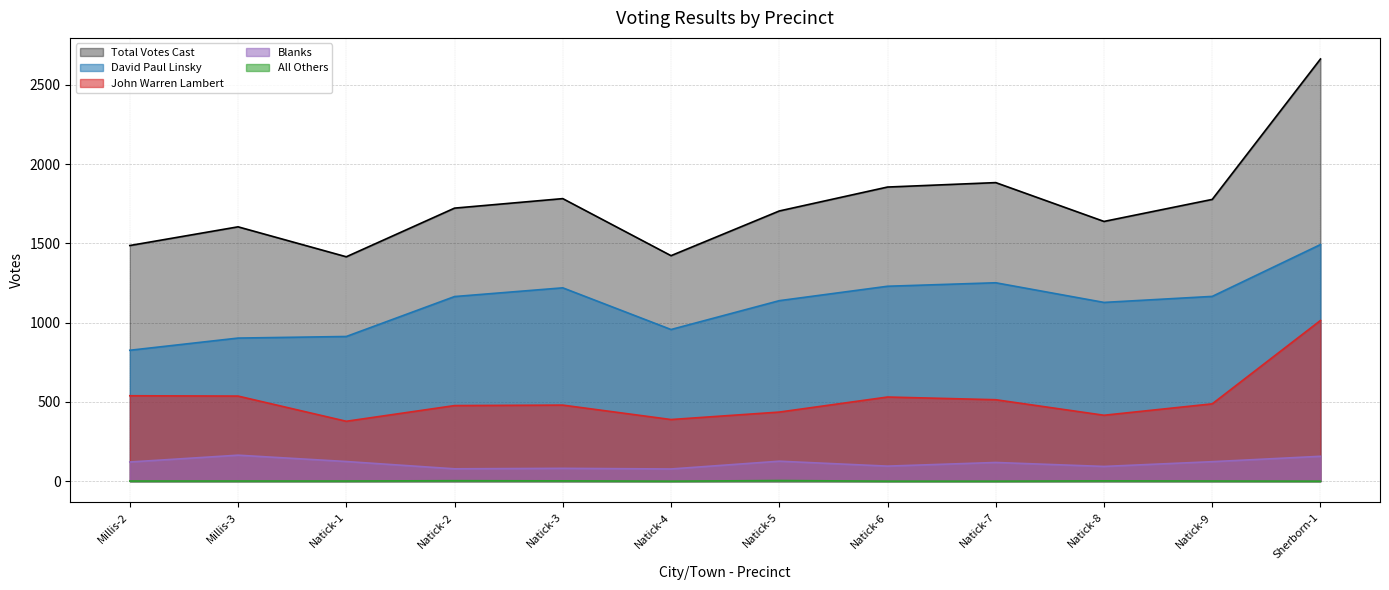

What is the difference between the maximum and minimum values in the All Others series?

4